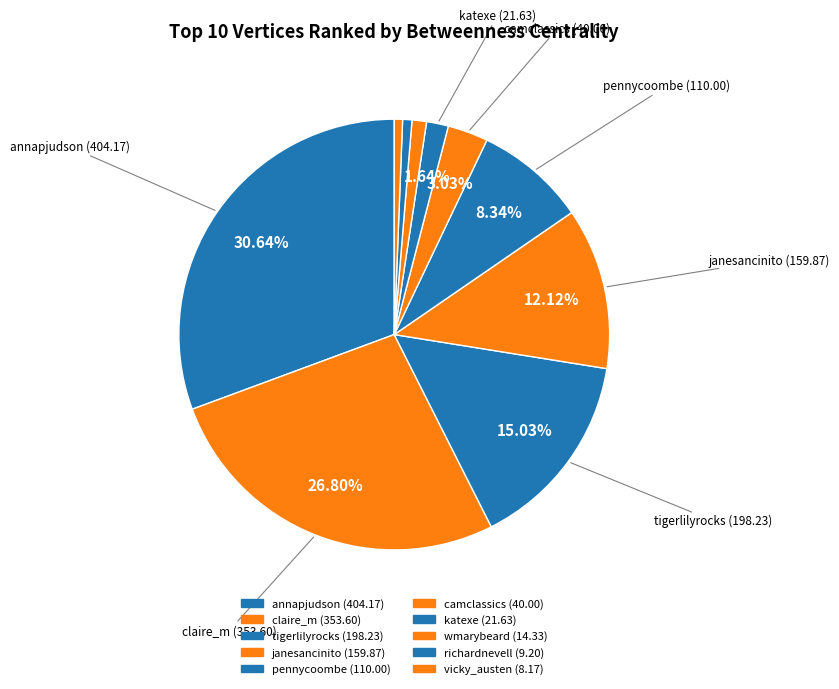

How many segments does this pie chart have?

10